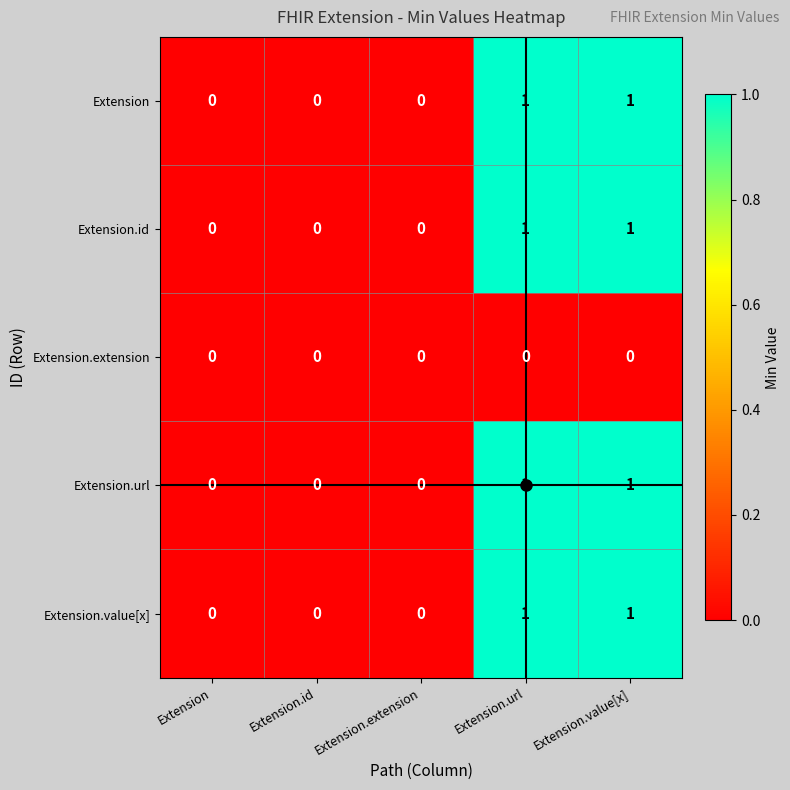

True or false: Extension.value[x] has a value of 2 at Extension.value[x].

False